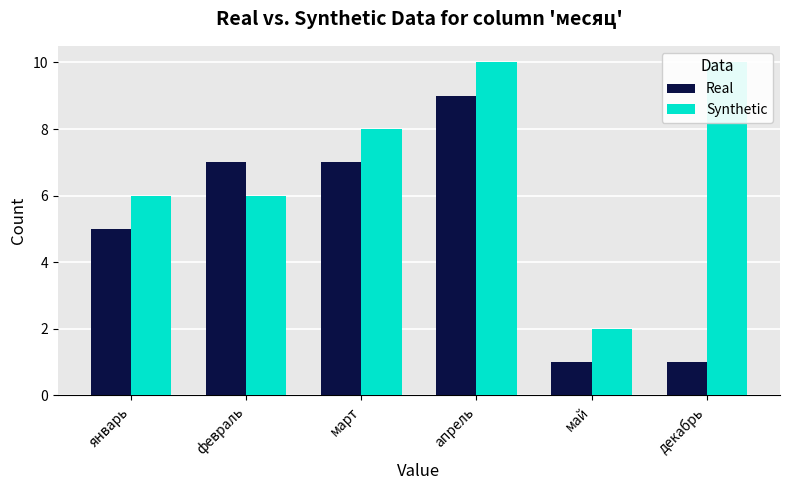

What is the sum of the Real values at май and март?

8